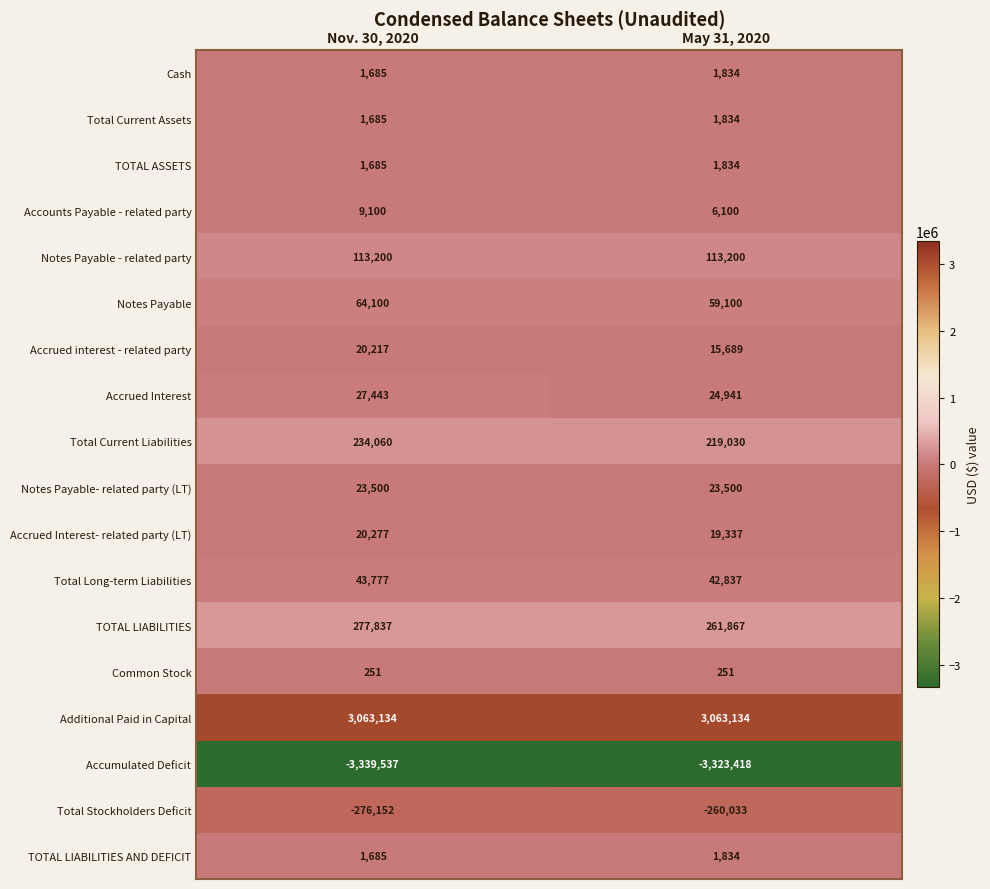

What is the spread (max minus min) of values at Nov. 30, 2020?

6402671